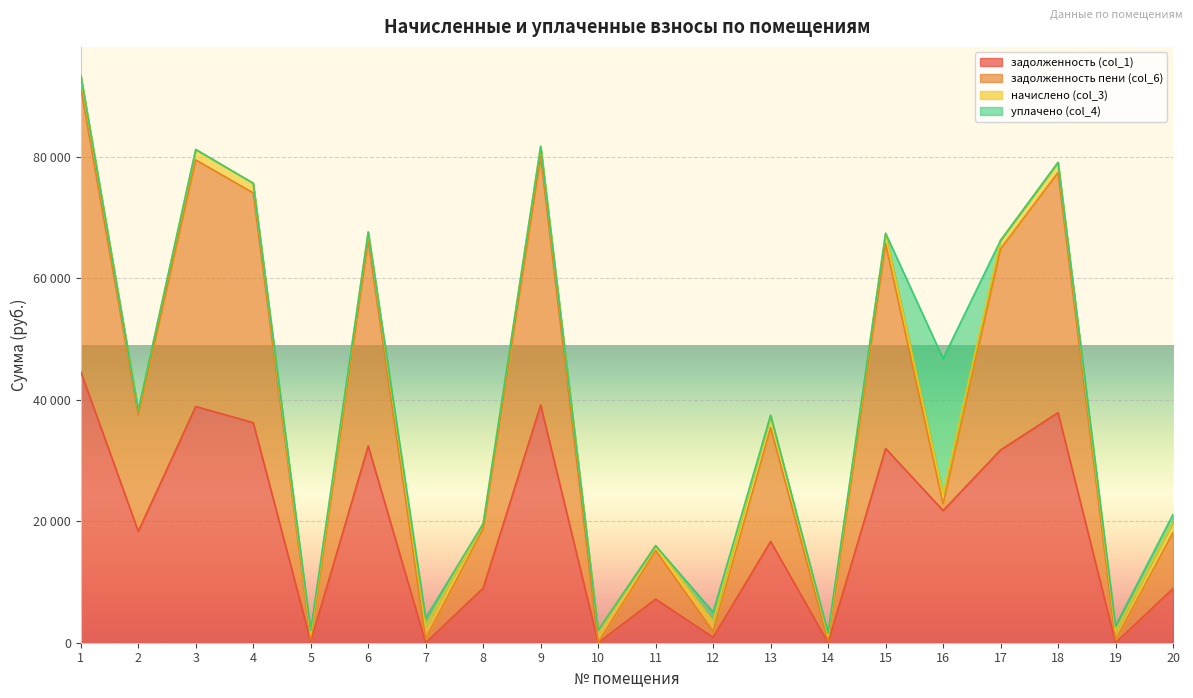

What is the value of the задолженность пени (col_6) point at the 11th from the left?

15178.1